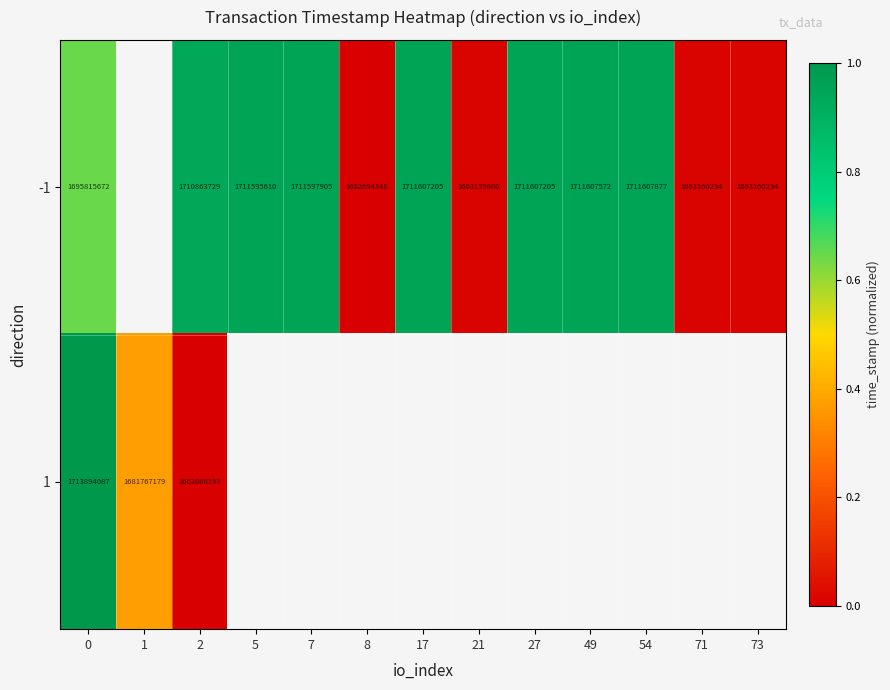

What is the maximum value shown in the chart?

1.0